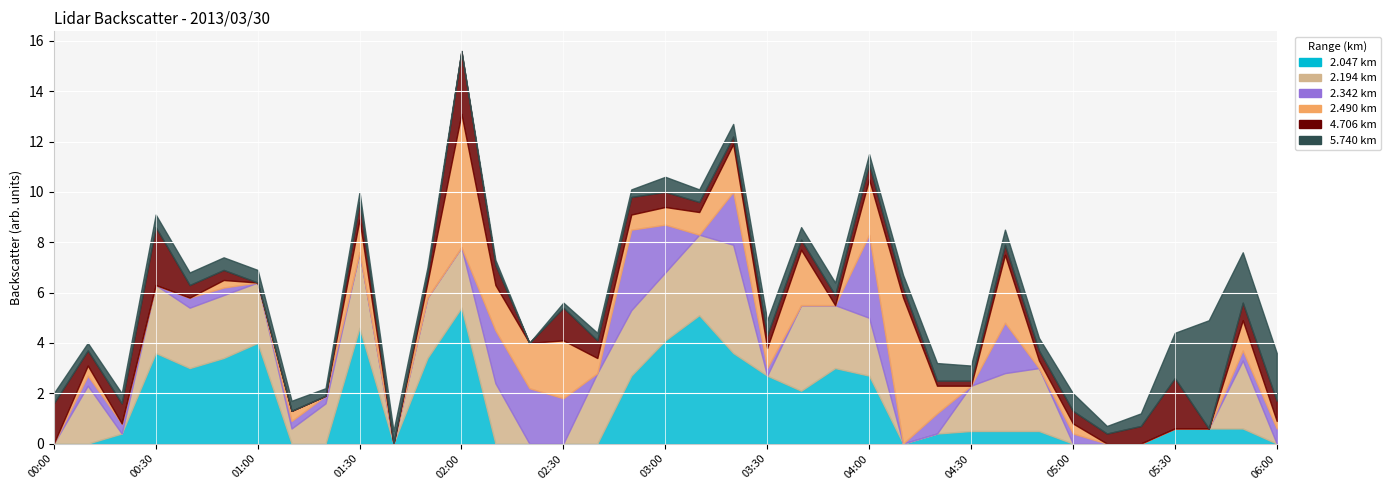

What is the spread (max minus min) of values at 00:50?

3.1